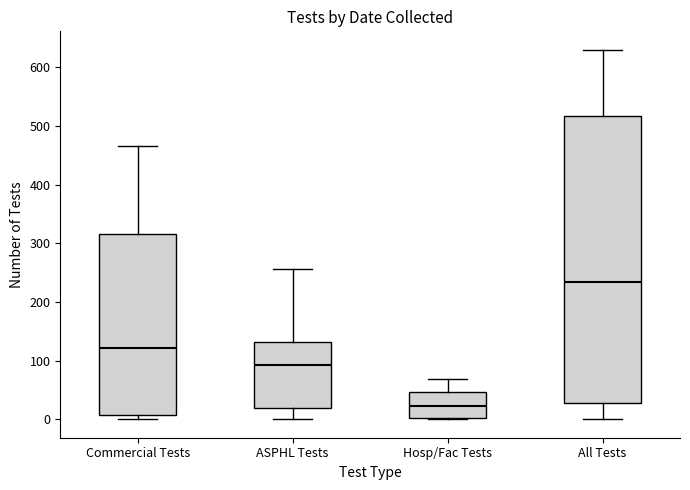

Which box's median line is the lowest?

Hosp/Fac Tests